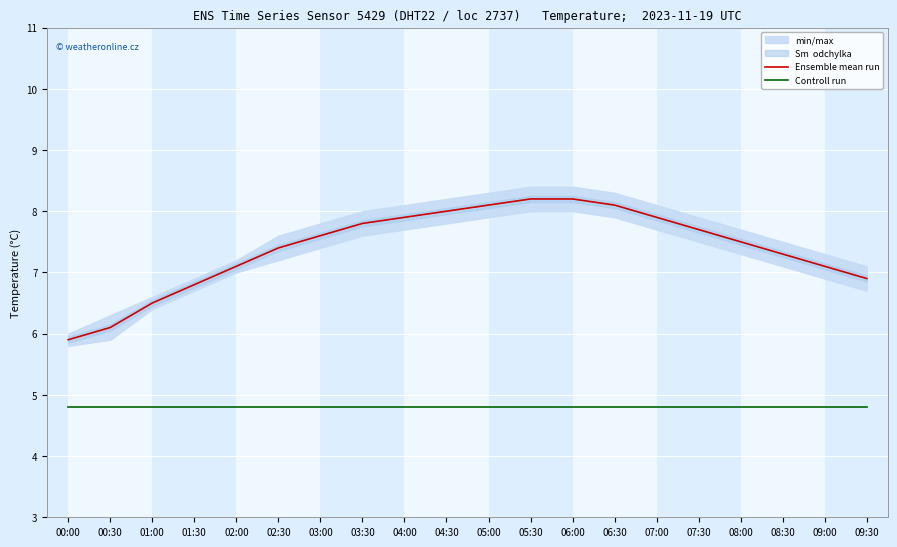

How many values in the Ensemble mean run series are below 7?

5